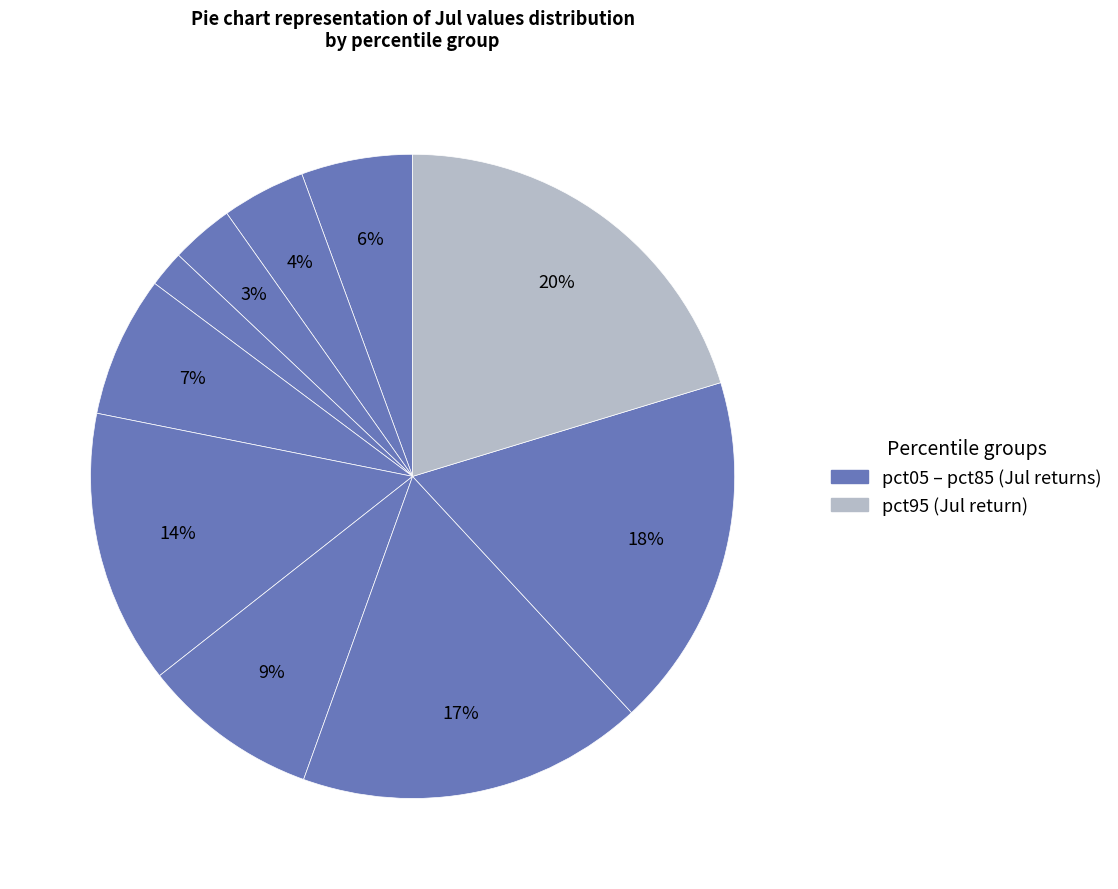

How many slices are in this pie chart?

10